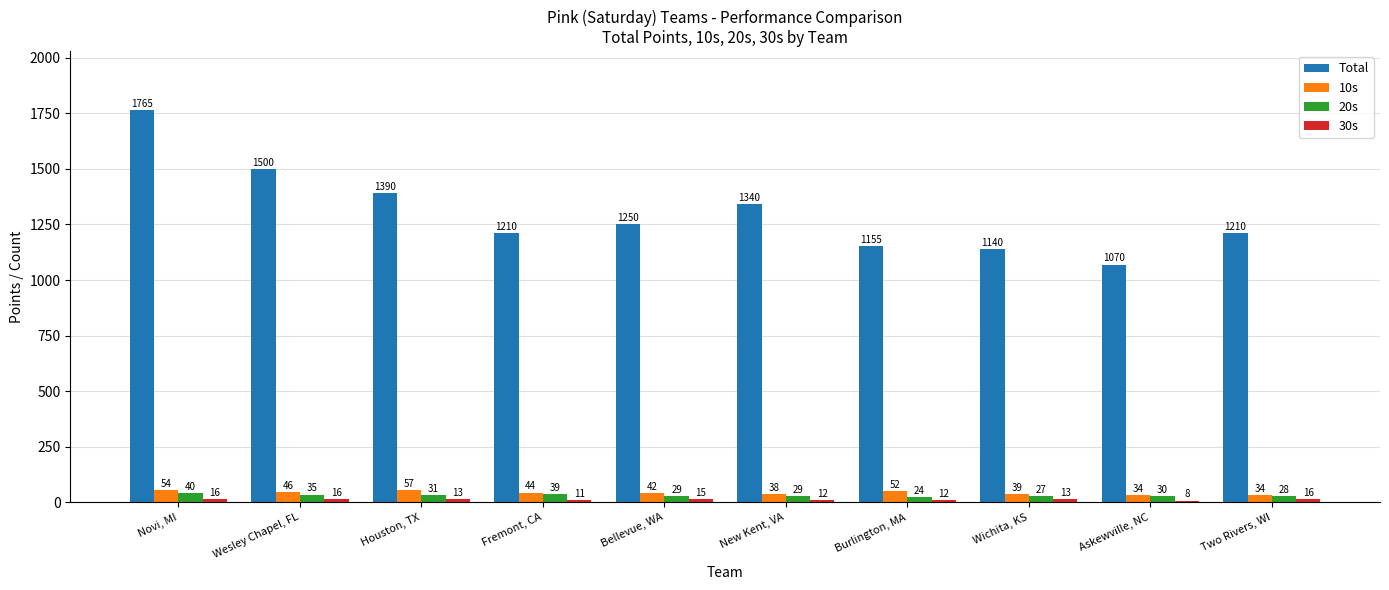

How many bars are there in each group?

4